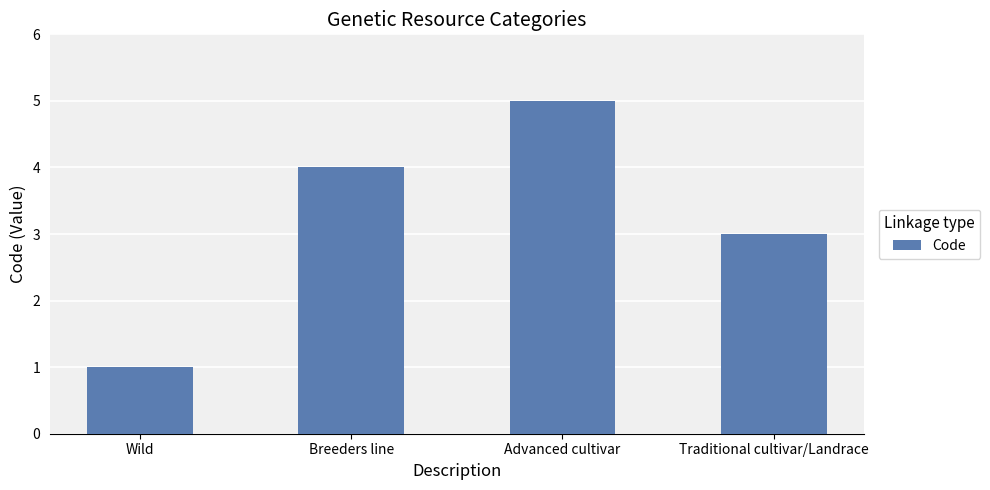

What is the label of the 1st bar from the left?

Wild